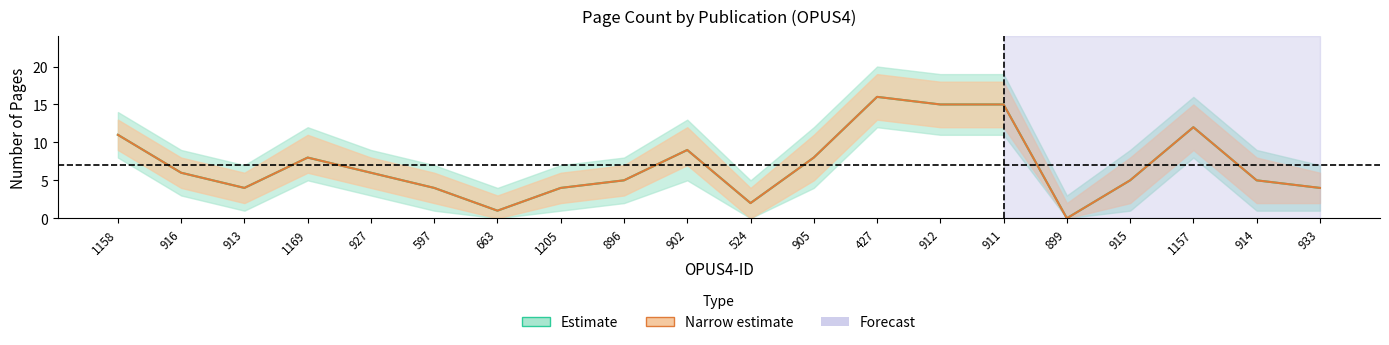

At which label does Seitenzahl_center reach its peak?

427